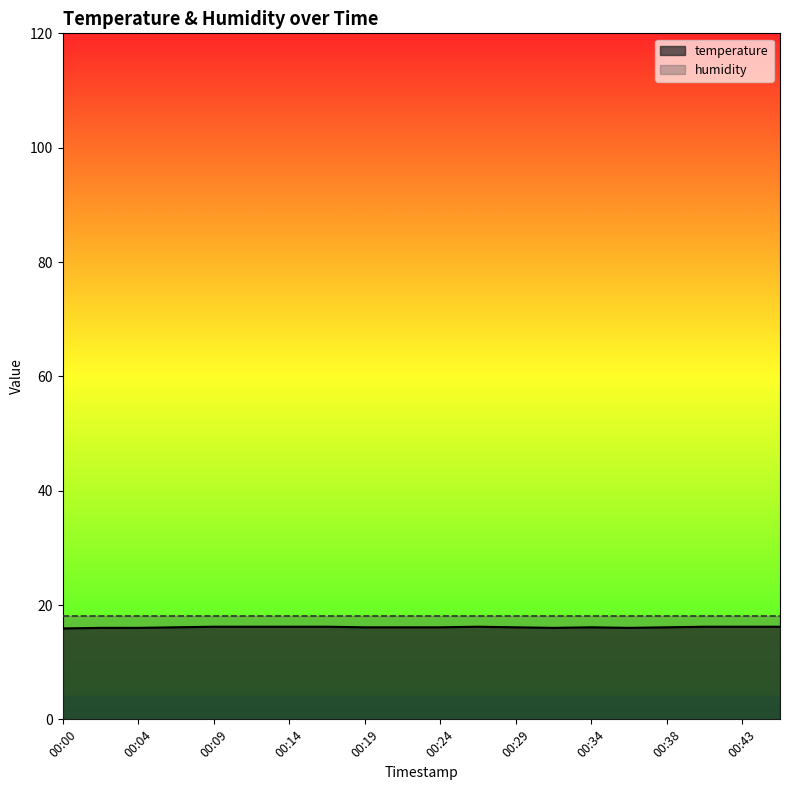

Reading right to left, list all the values displayed in this chart.

16.2	16.2	16.2	16.1	16.0	16.1	16.0	16.1	16.2	16.1	16.1	16.1	16.2	16.2	16.2	16.2	16.1	16.0	16.0	15.9